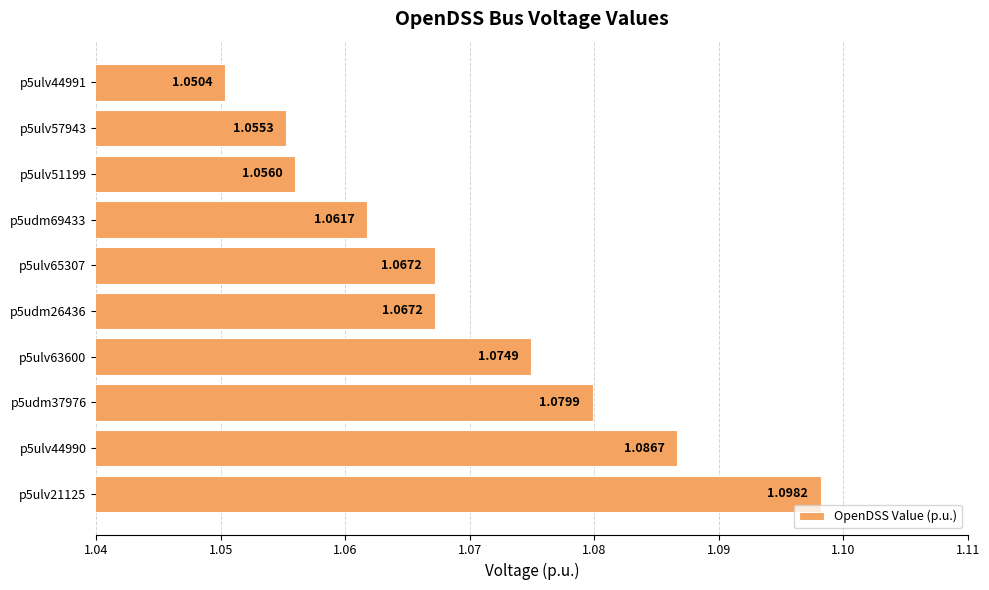

What is the sum of all values?

10.7